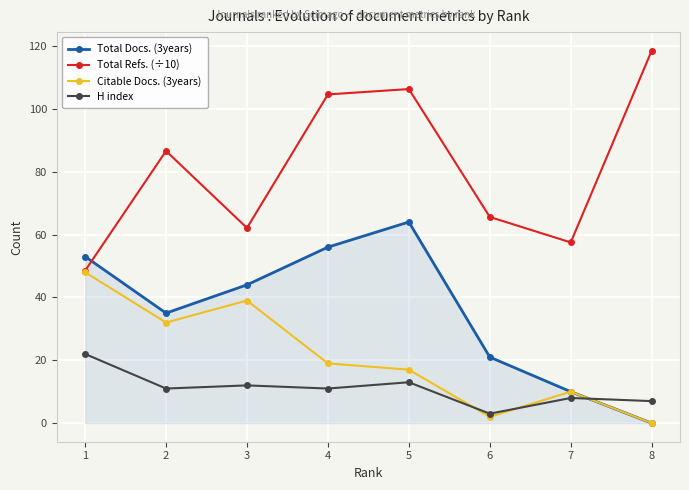

Is the value of Total Refs. (÷10) at 3 greater than the value of Total Docs. (3years) at 1?

Yes